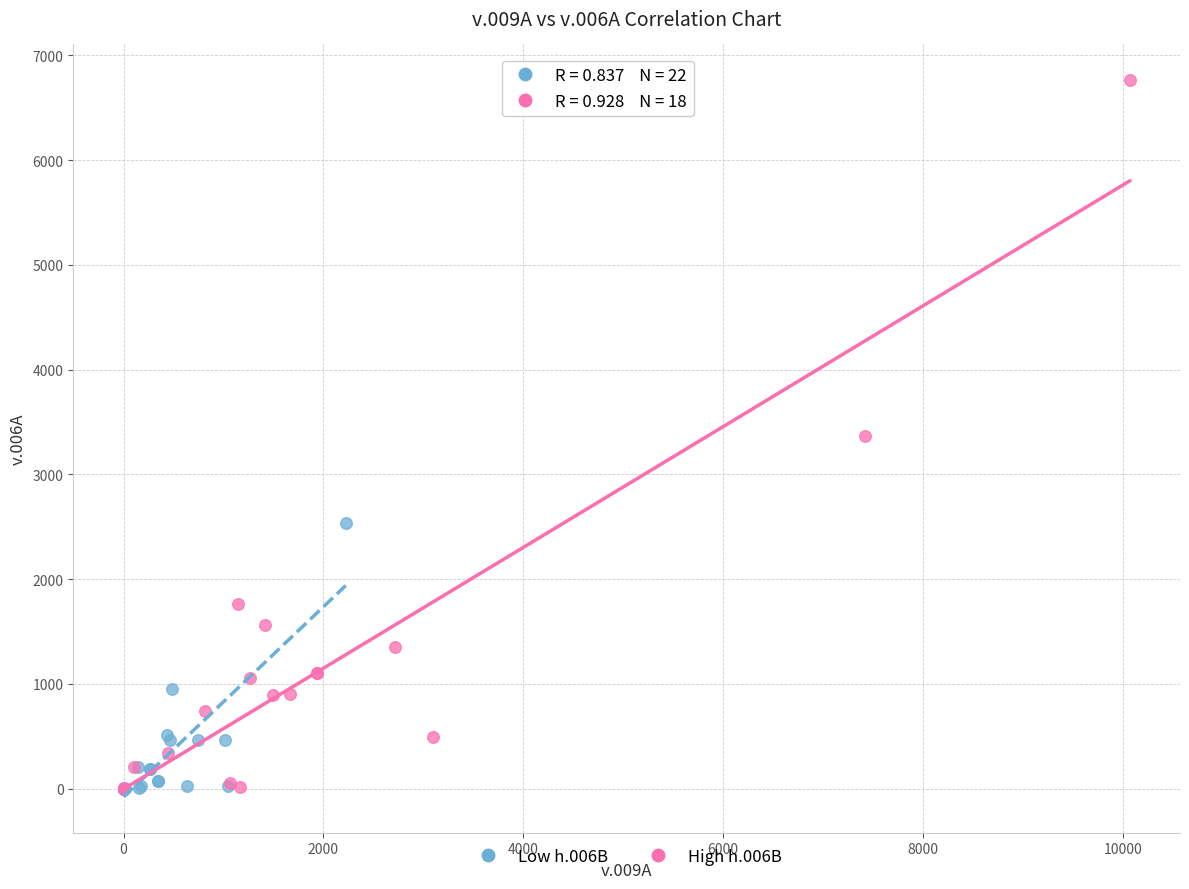

What are all the series names shown in the legend?

Low h.006B, High h.006B